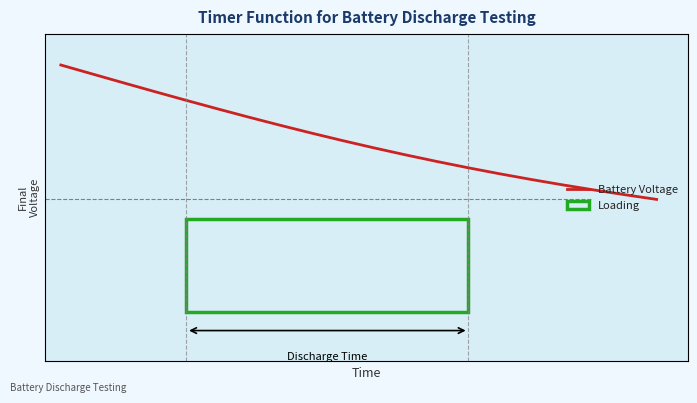

Is this an area chart (filled region under the line)?

No